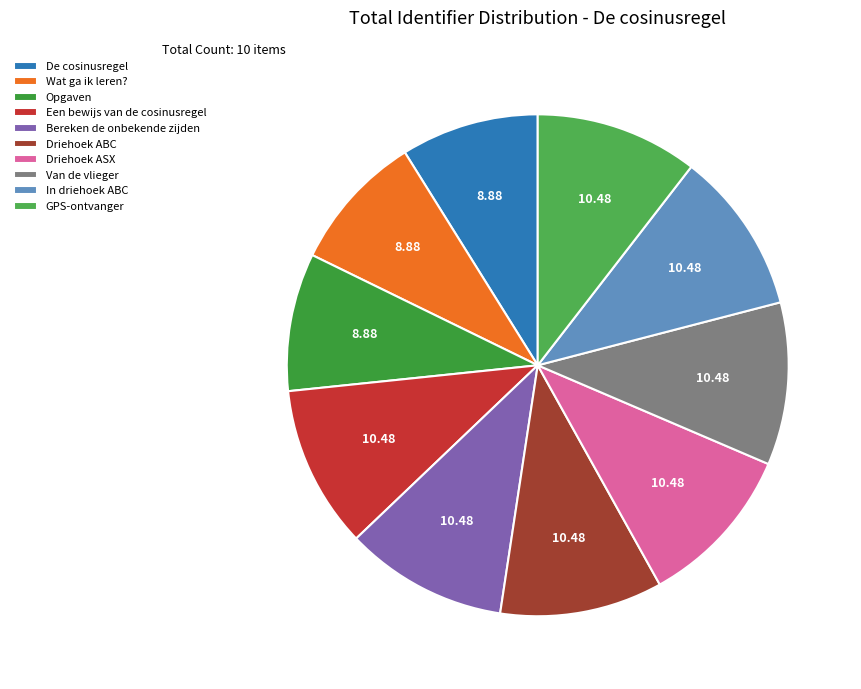

Combined, what portion of the pie is Een bewijs van de cosinusregel and Driehoek ASX?

21.0%